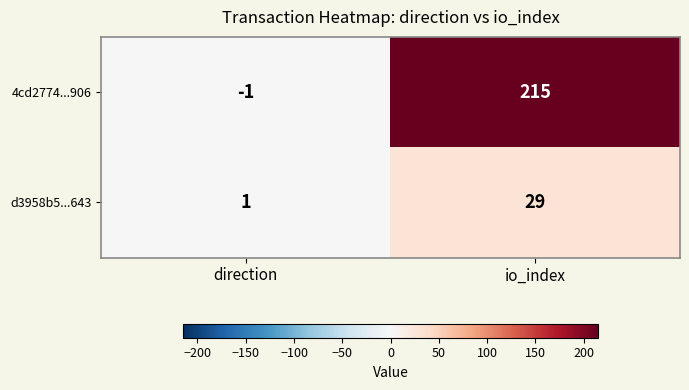

What is the sum of all d3958b5...643 values?

30